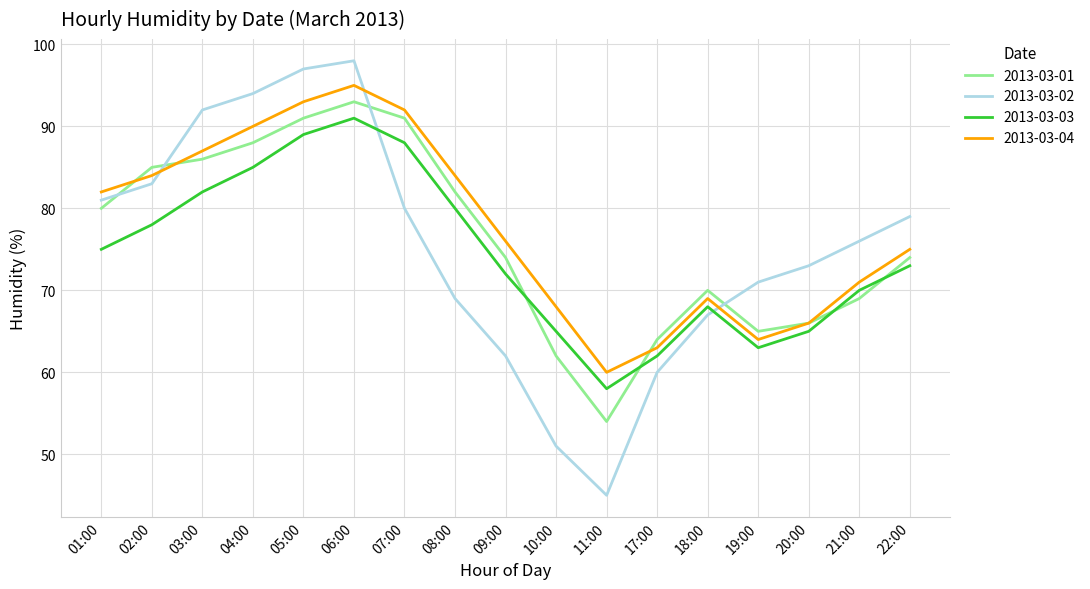

What position from the right is 22:00?

1